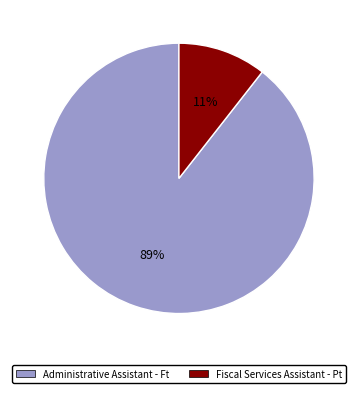

Does any single category account for the majority?

Yes